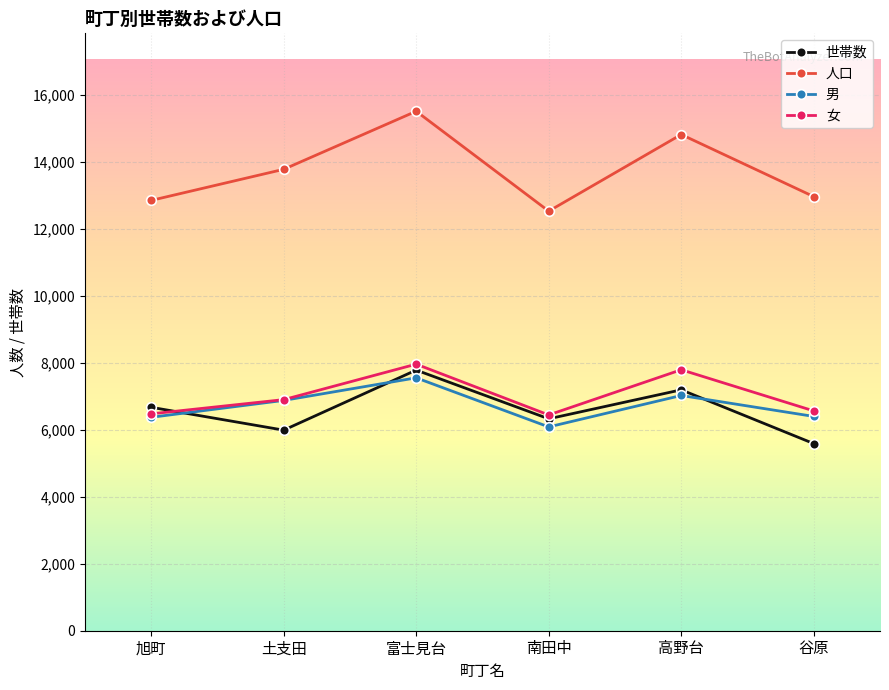

What is the label of the 1st point from the right?

谷原